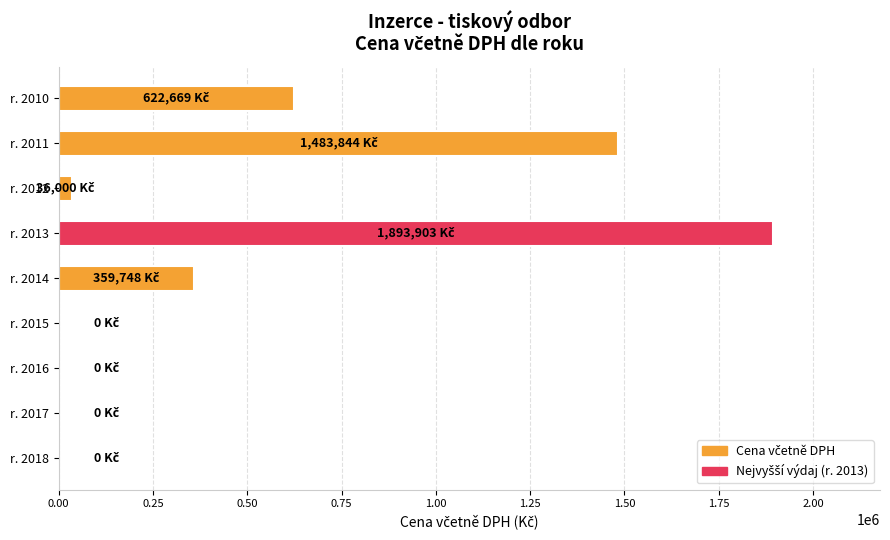

Does the chart contain stacked bars?

No